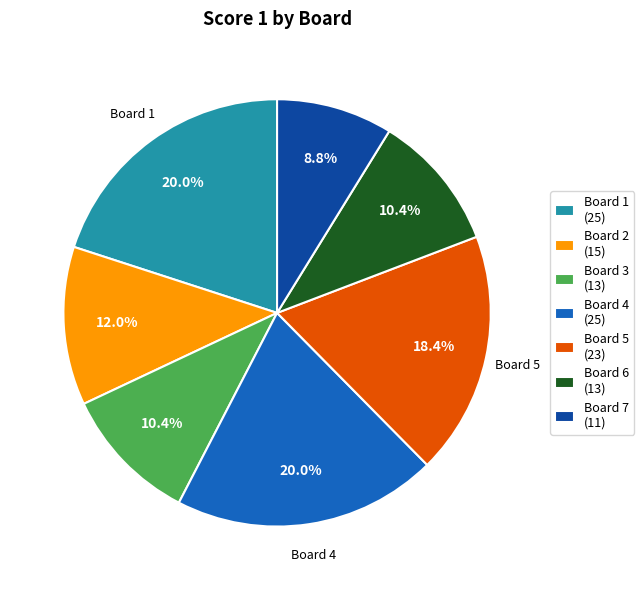

Does any single category account for the majority?

No